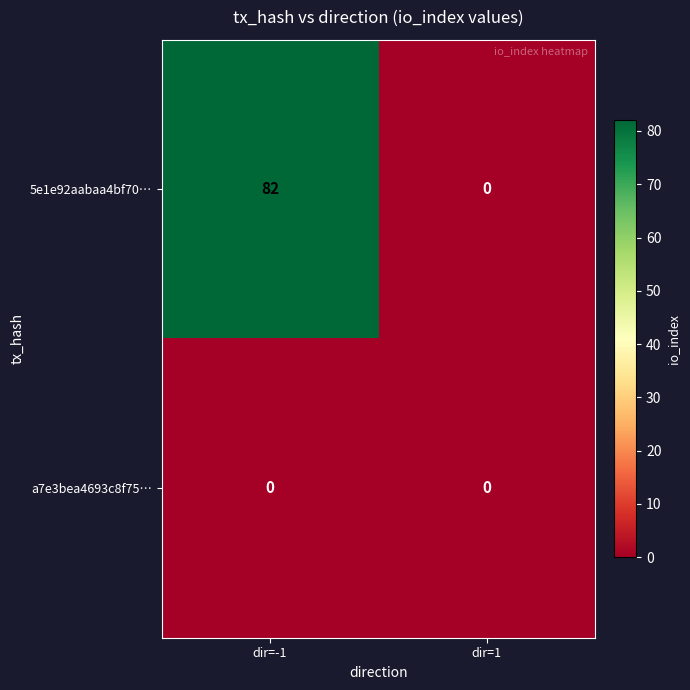

Rank the series at dir=-1 from lowest to highest value.

a7e3bea4693c8f75…, 5e1e92aabaa4bf70…